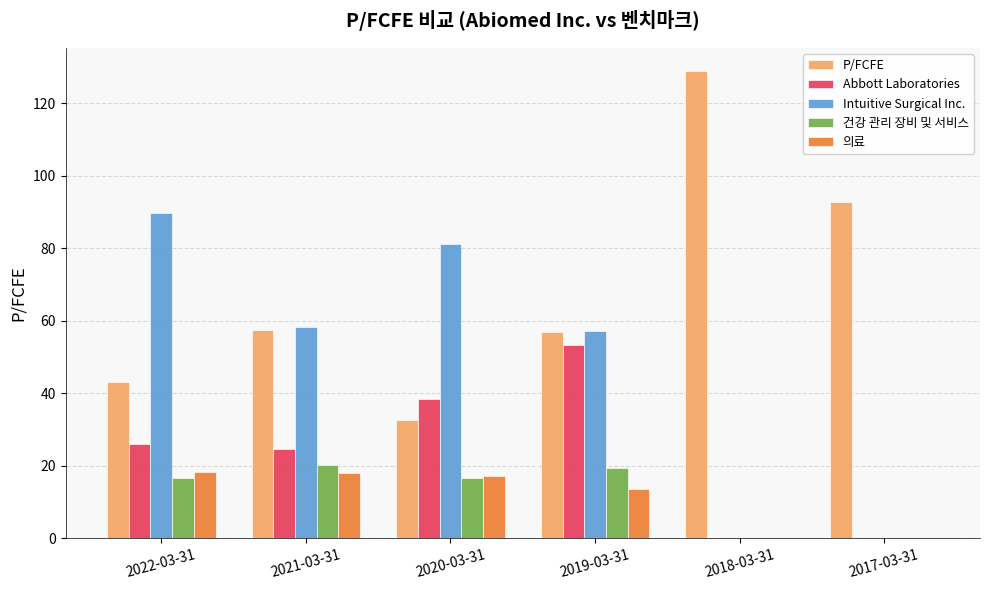

True or false: 의료 has a value of 17.2 at 2020-03-31.

True